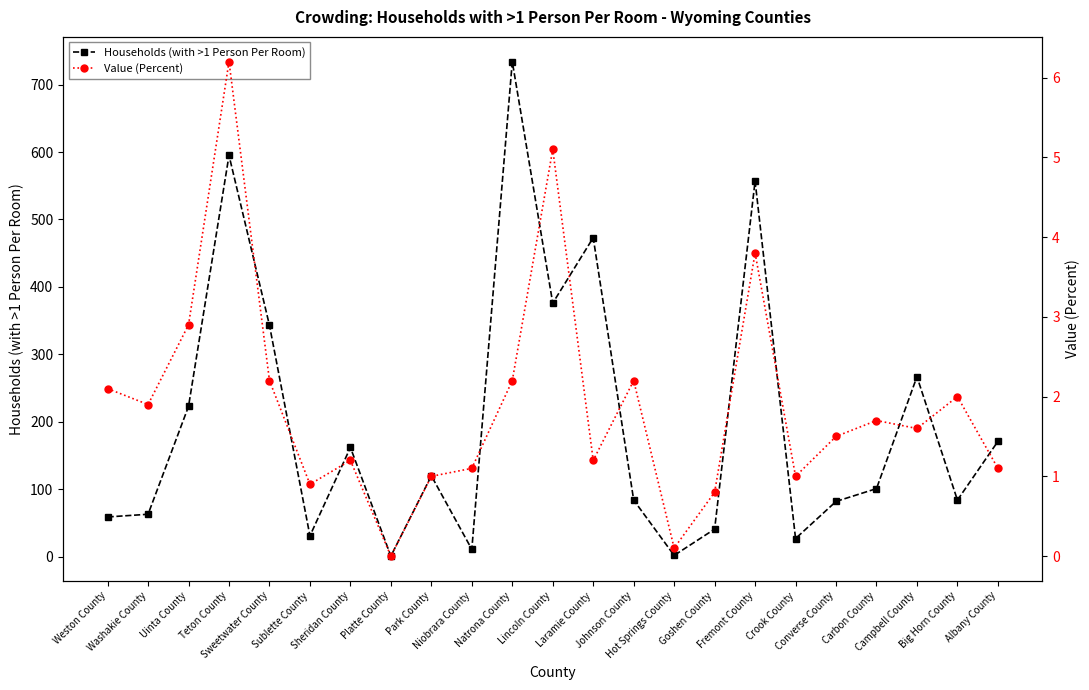

Which series has the widest spread of values?

Households (with >1 Person Per Room)